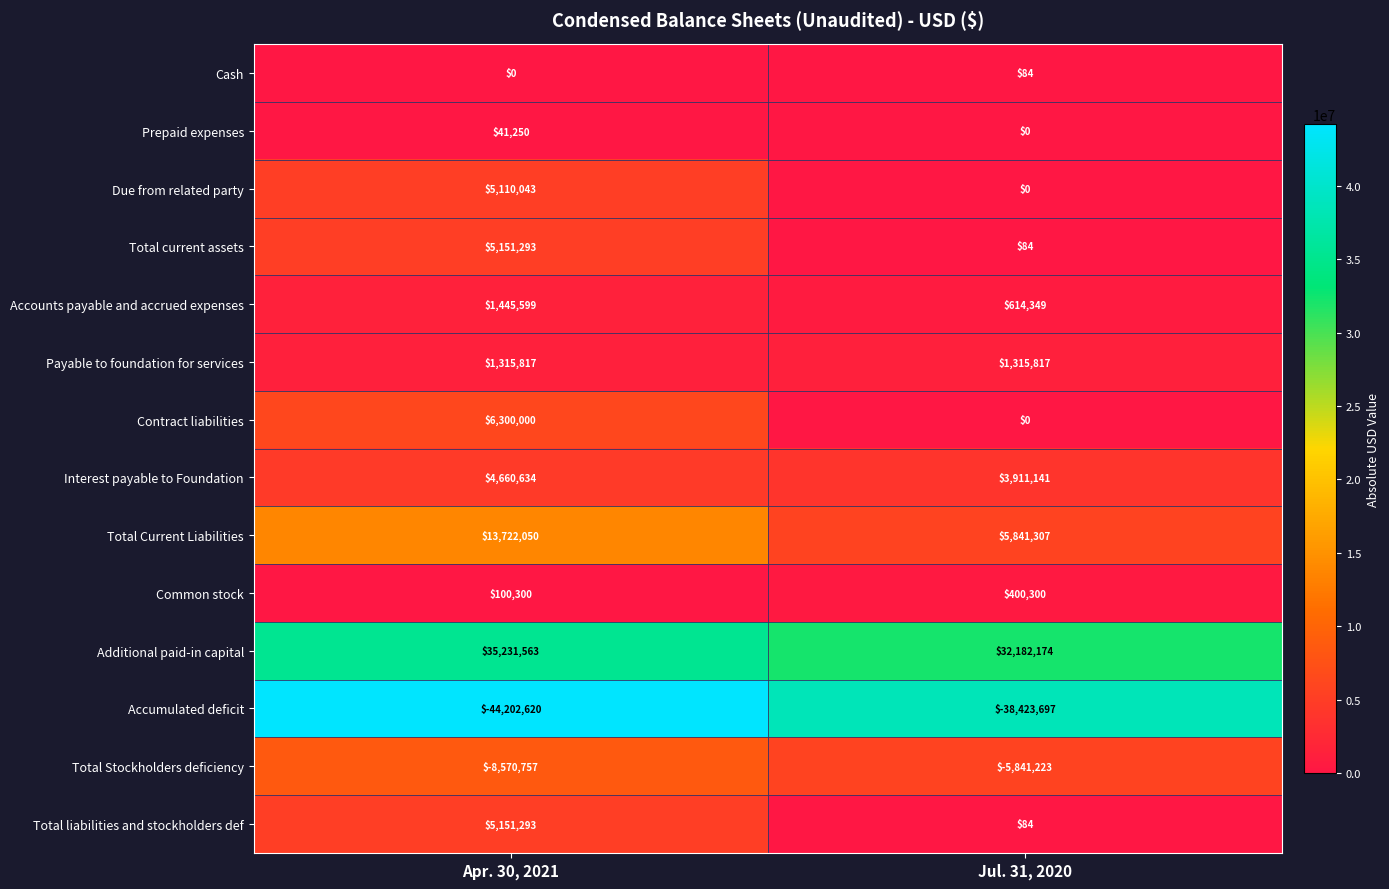

What is the difference between the highest and lowest values at Jul. 31, 2020?

70605871